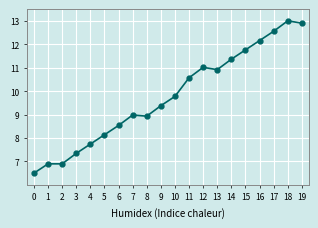

What is the difference between the values at 11 and 1?

3.7